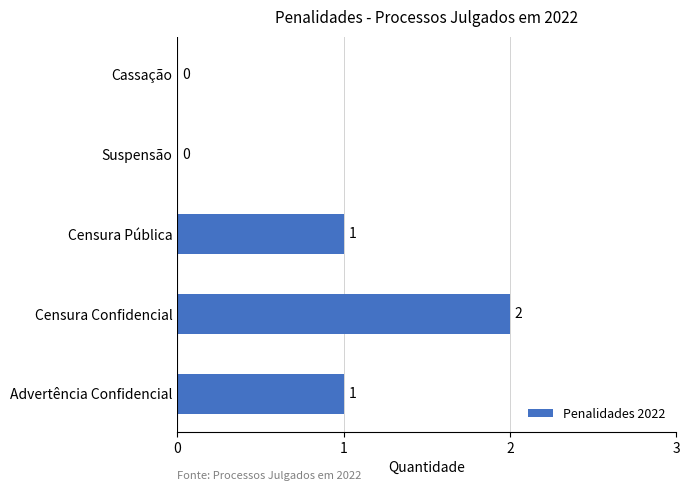

Reading top to bottom, transcribe all the data shown in this chart.

Cassação=0	Suspensão=0	Censura Pública=1	Censura Confidencial=2	Advertência Confidencial=1